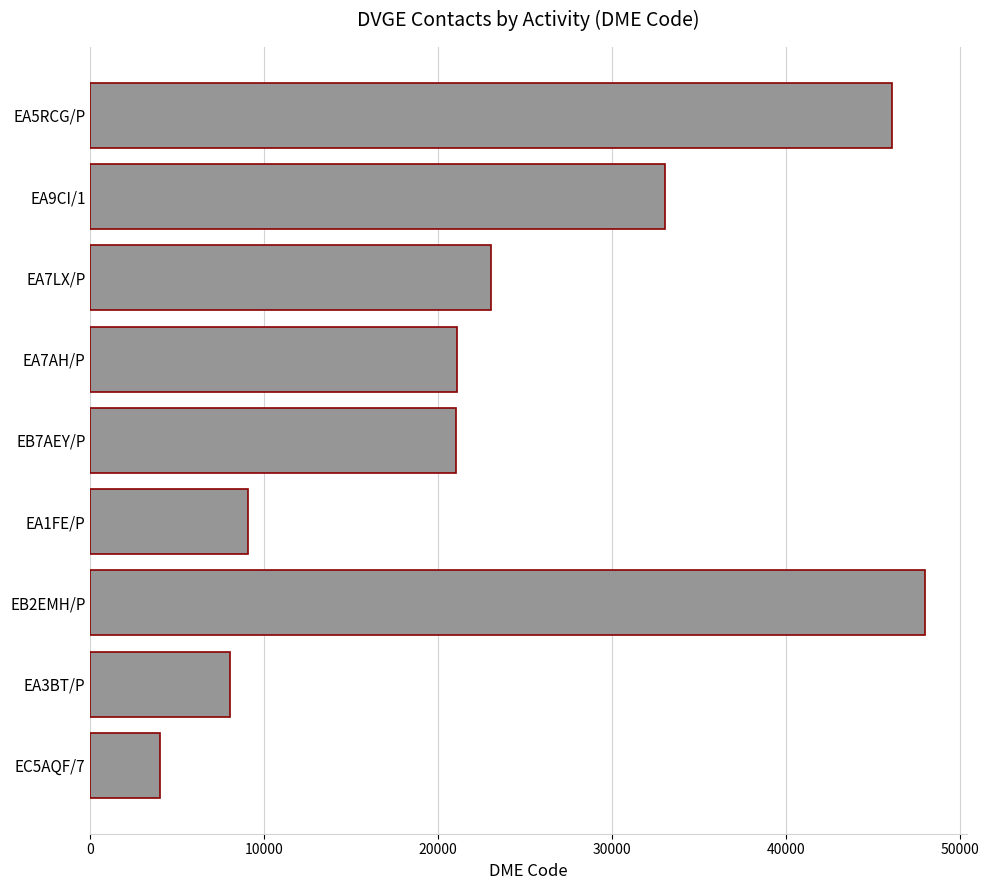

What is the difference between the maximum and second lowest values?

39979